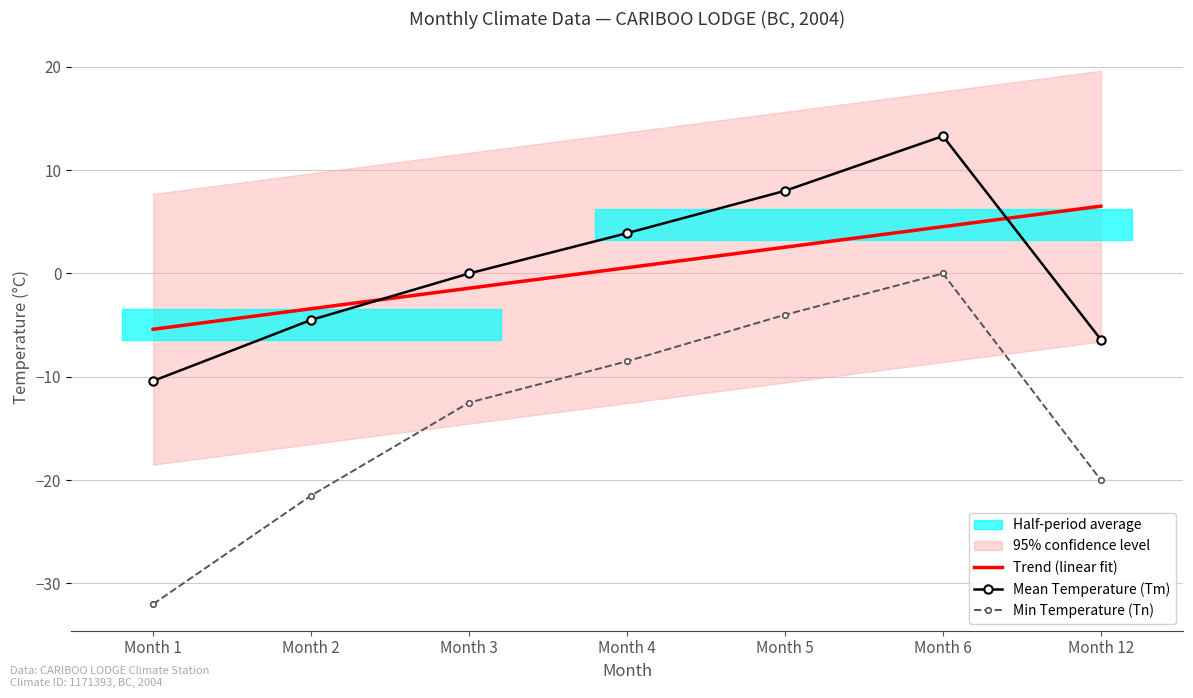

Where is the first local maximum for Min Temperature (Tn)?

Month 6